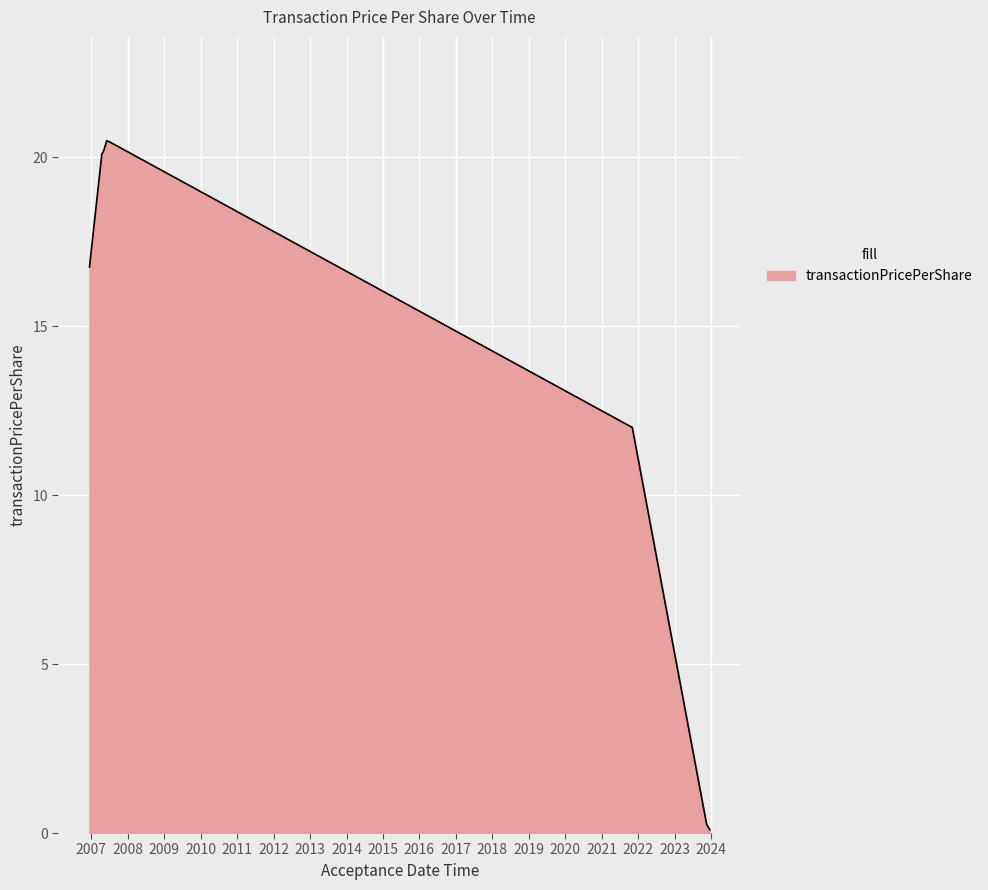

What is the maximum value shown in the chart?

20.5